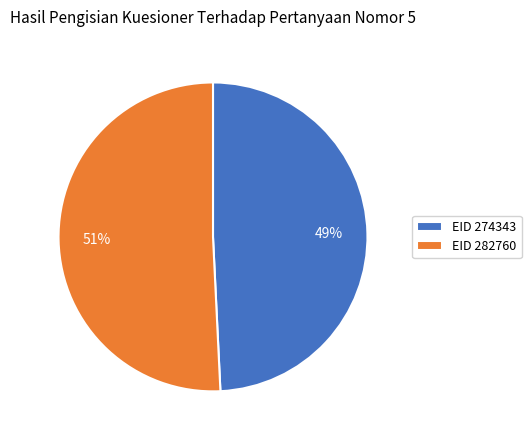

To the nearest percent, what is the difference between the EID 282760 and EID 274343 slice percentages?

2%